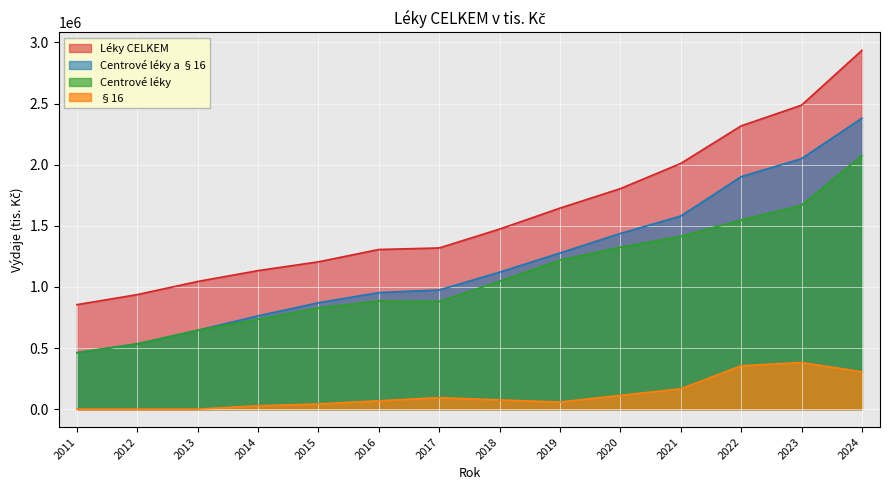

In §16, how many points are lower than both neighbors (excluding endpoints)?

1